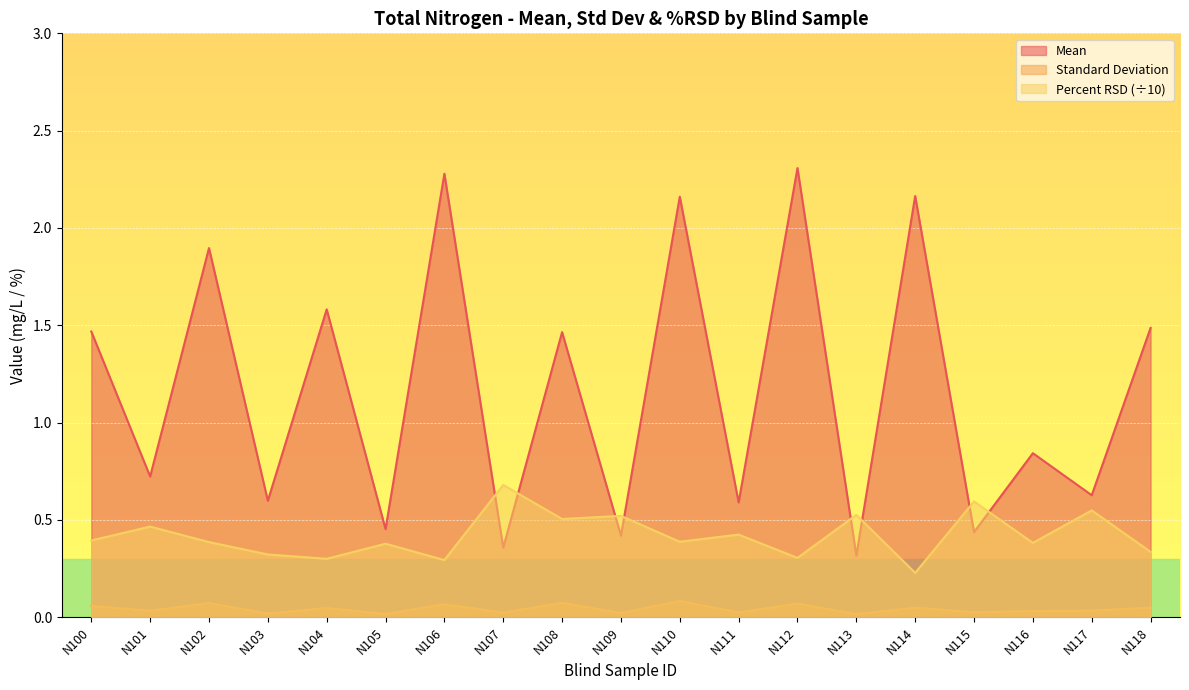

Reading left to right, what are all the values shown in this chart?

Mean: N100=1.5	N101=0.7	N102=1.9	N103=0.6	N104=1.6	N105=0.5	N106=2.3	N107=0.4	N108=1.5	N109=0.4	N110=2.2	N111=0.6	N112=2.3	N113=0.3	N114=2.2	N115=0.4	N116=0.8	N117=0.6	N118=1.5
Standard Deviation: N100=0.1	N101=0.0	N102=0.1	N103=0.0	N104=0.0	N105=0.0	N106=0.1	N107=0.0	N108=0.1	N109=0.0	N110=0.1	N111=0.0	N112=0.1	N113=0.0	N114=0.0	N115=0.0	N116=0.0	N117=0.0	N118=0.0
Percent RSD: N100=0.4	N101=0.5	N102=0.4	N103=0.3	N104=0.3	N105=0.4	N106=0.3	N107=0.7	N108=0.5	N109=0.5	N110=0.4	N111=0.4	N112=0.3	N113=0.5	N114=0.2	N115=0.6	N116=0.4	N117=0.5	N118=0.3